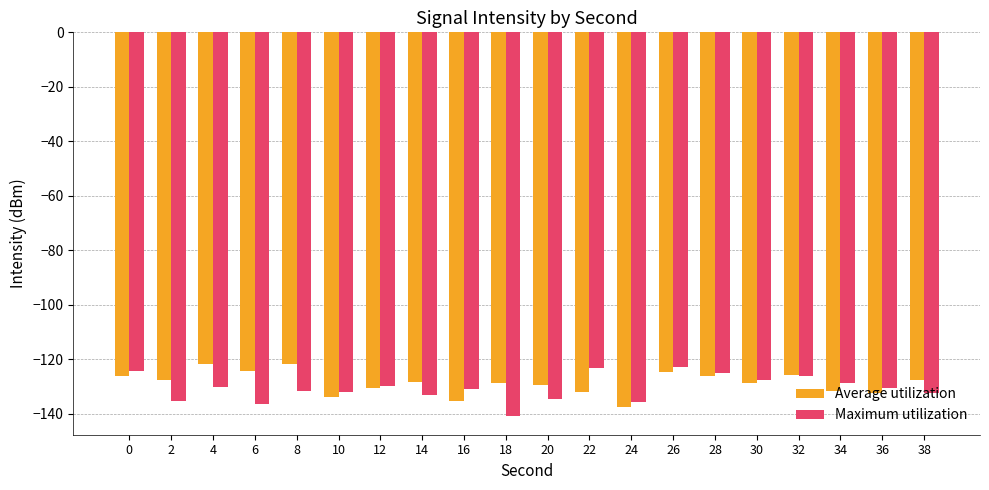

What is the sum of the Average utilization values at 22 and 24?

-269.3